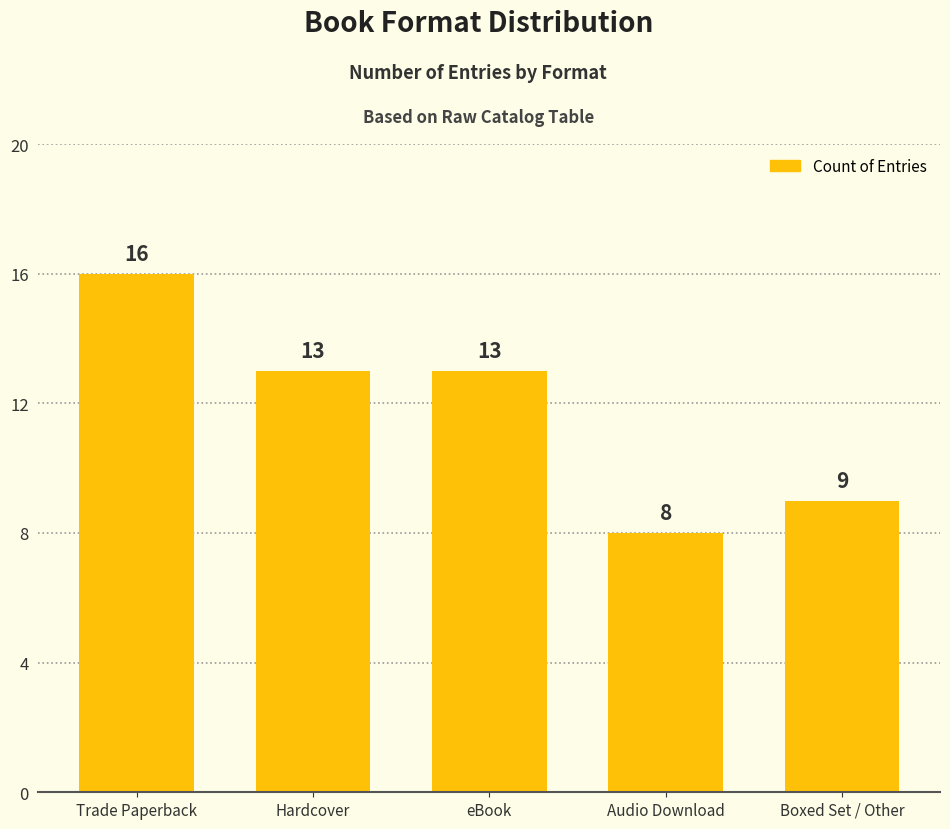

What is the ratio of the value at eBook to the value at Audio Download?

1.6